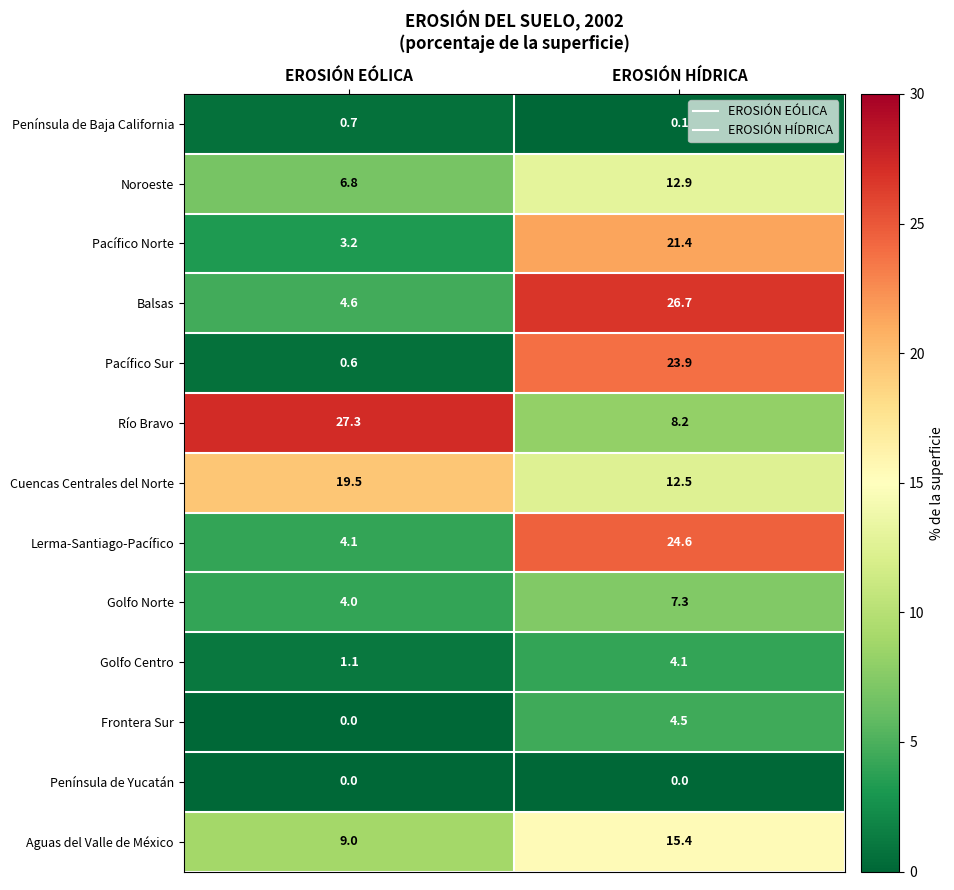

Which series has the largest total across all categories?

Río Bravo